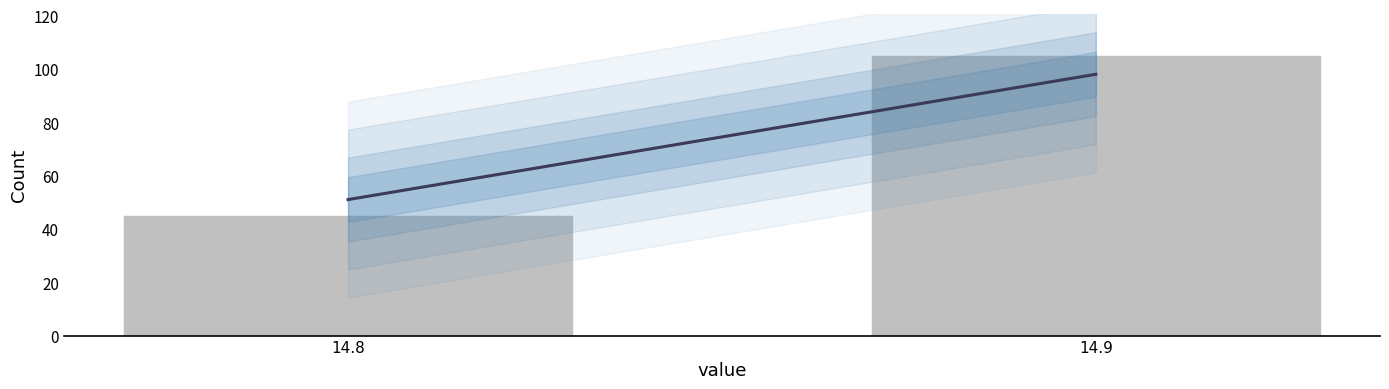

Reading right to left, transcribe all the data shown in this chart.

105	45